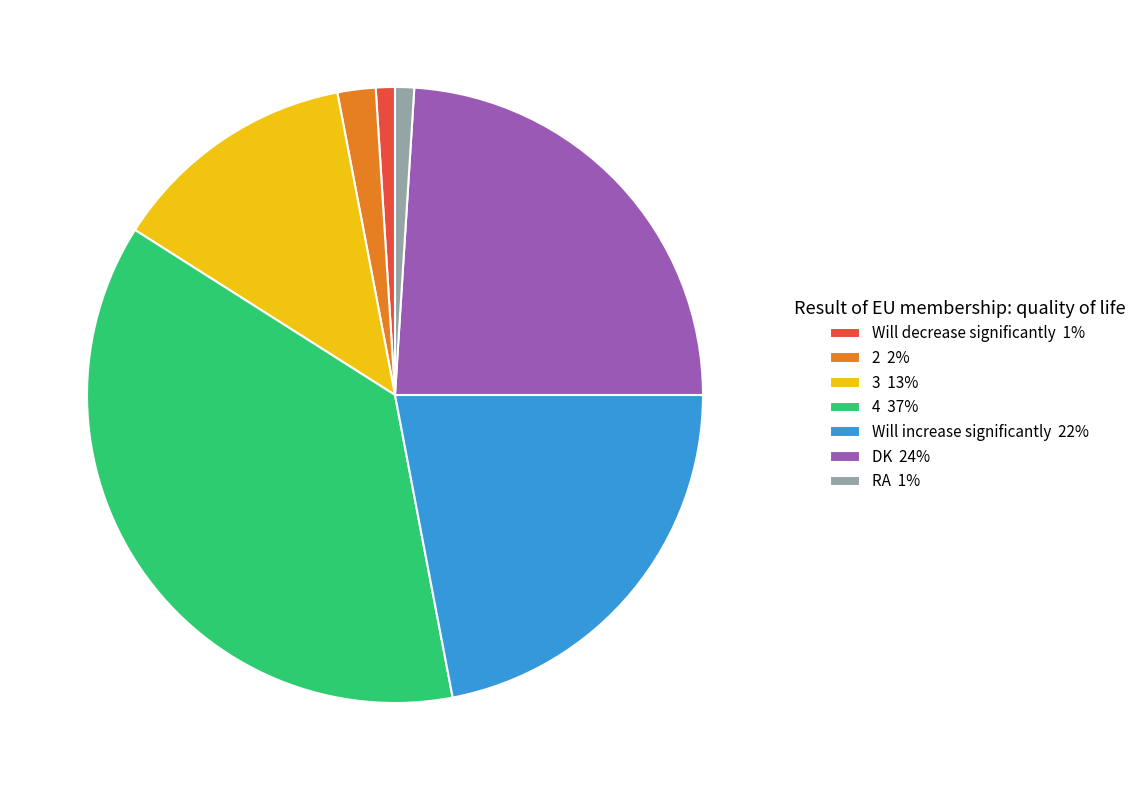

Is it true that RA is 1% of the pie?

True